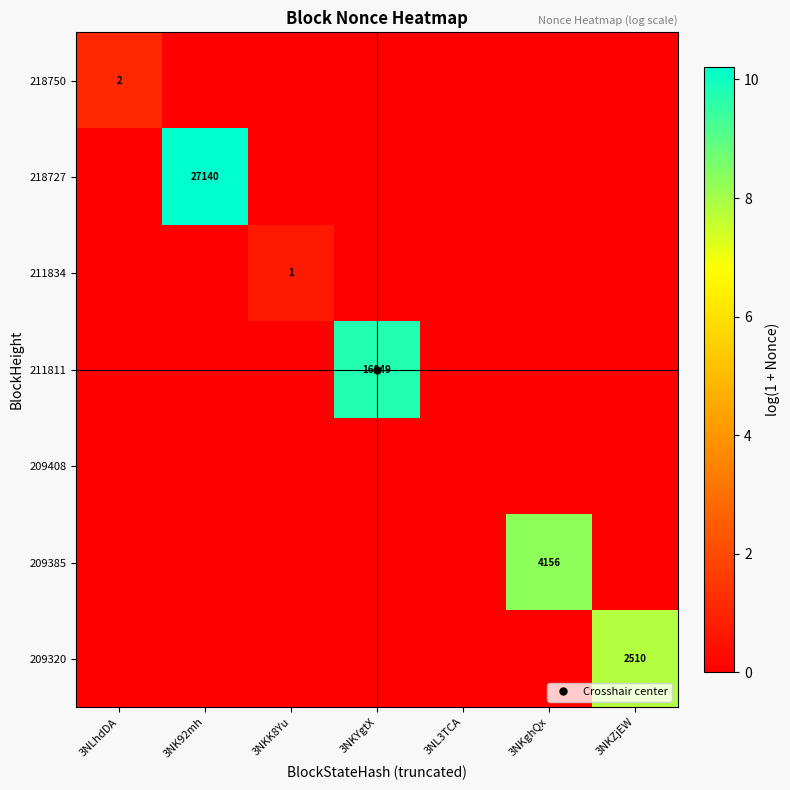

Is the value of 211834 at 3NL3TCA greater than the value of 209408 at 3NK92mh?

No